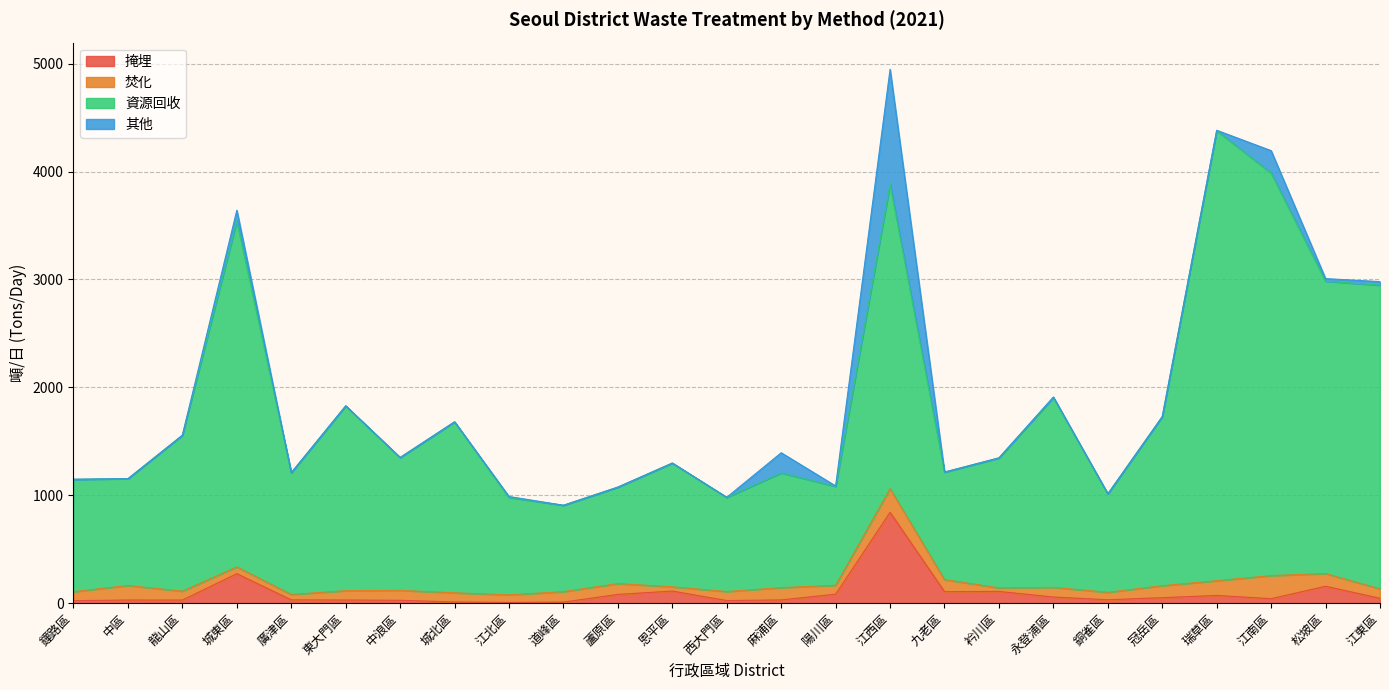

Which category has the highest value in the 掩埋 series?

江西區